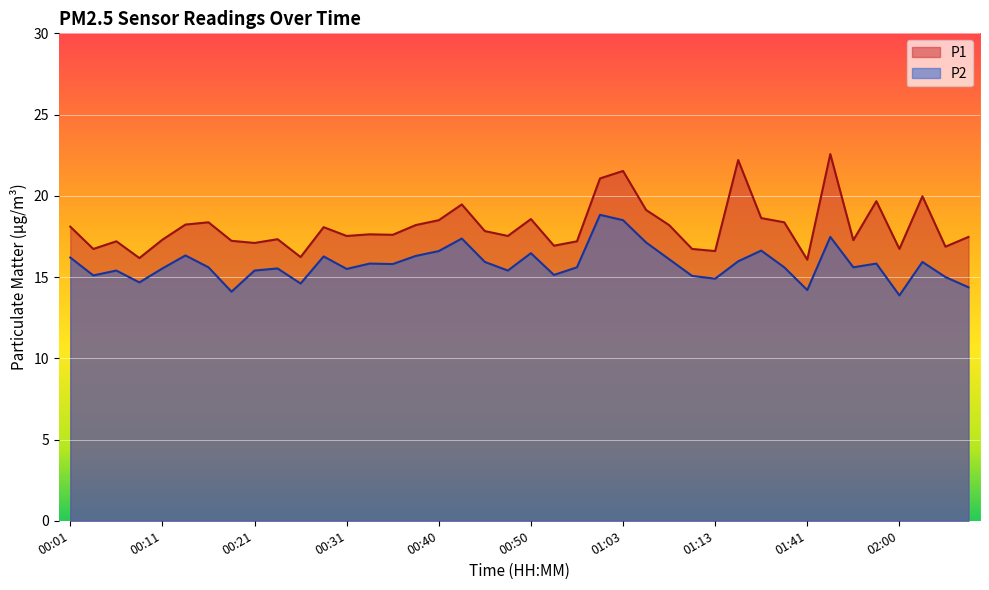

At 01:39, list the series in order from largest to smallest.

P1, P2